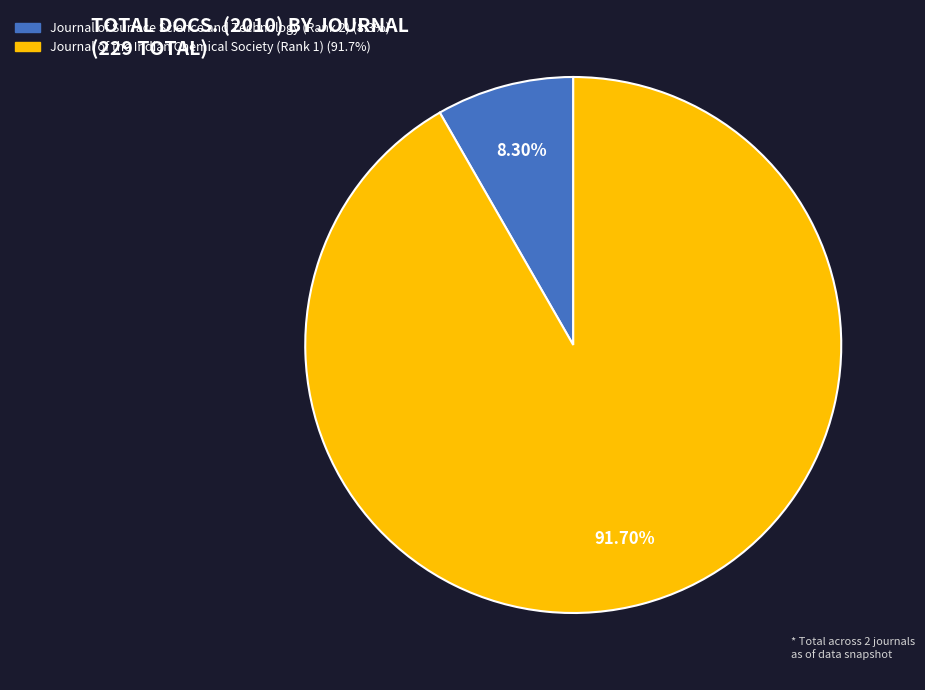

To the nearest percent, what percentage of the pie is Journal of the Indian Chemical Society (Rank 1)?

92%